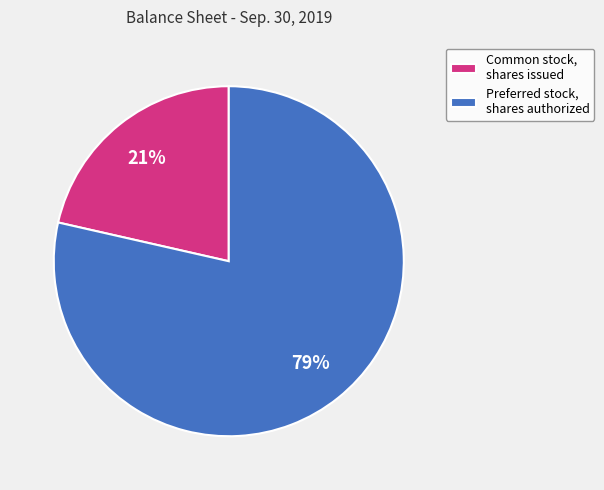

What is the largest slice in the pie chart?

Preferred stock, shares authorized